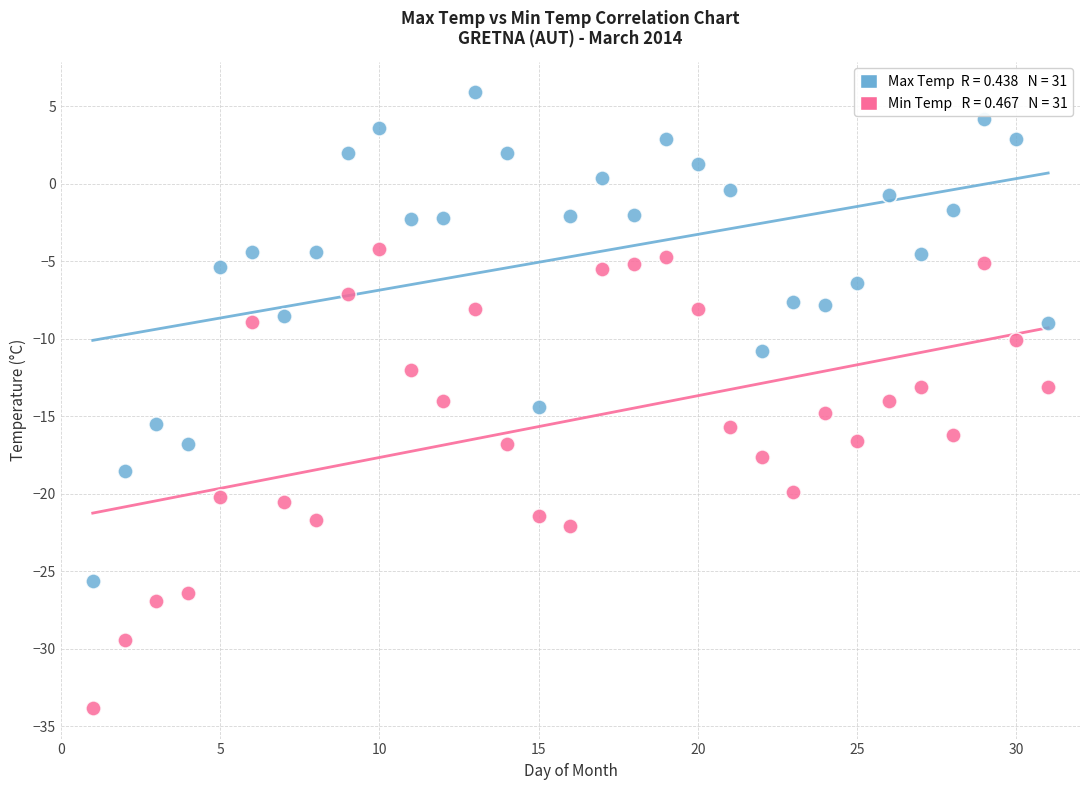

Across all data points, what is the range of X values (max minus min)?

30.0